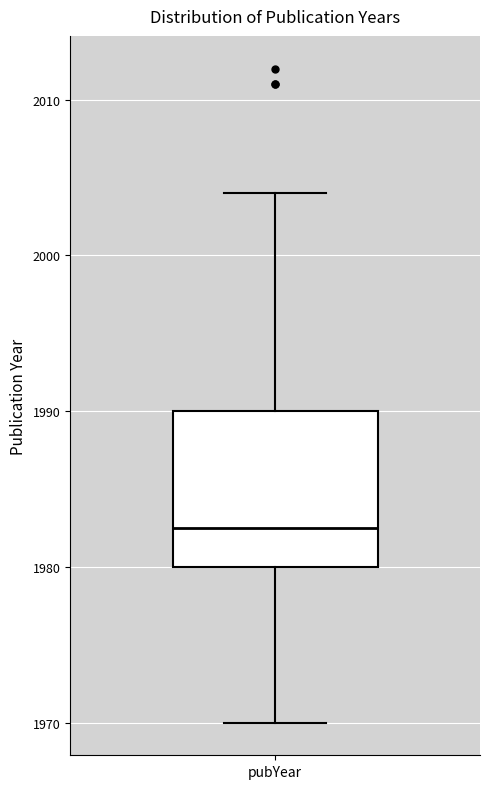

Transcribe this box plot: give where the median line is, the range the box spans, and where the two whiskers end, as read against the y-axis. The values are not printed on the chart, so give them approximately, as read against the axis.

median 1983, box 1980 to 1990, whiskers 1970 to 2004